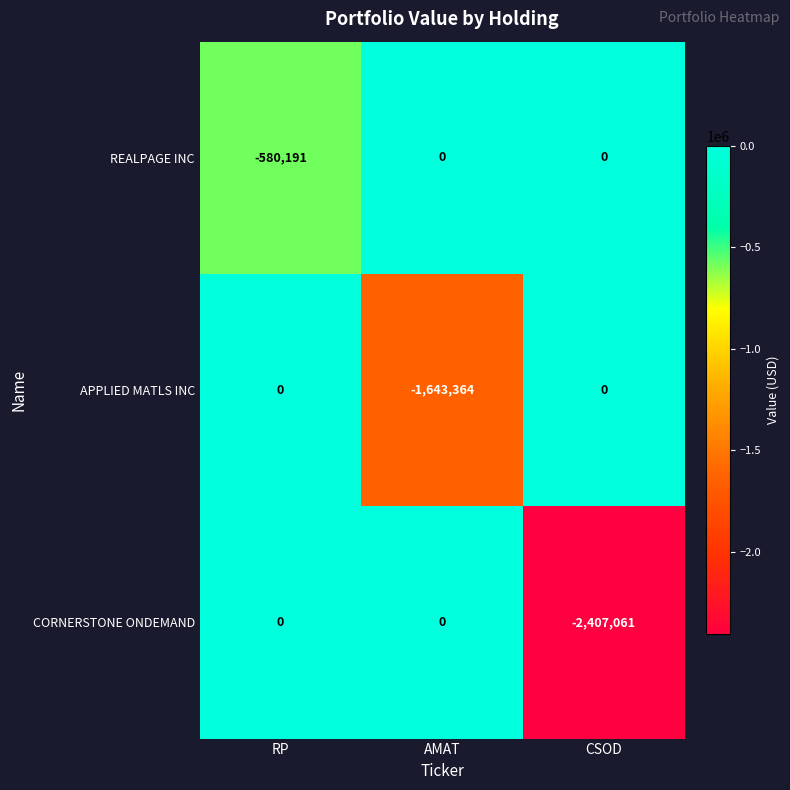

Which series has the widest spread of values?

CORNERSTONE ONDEMAND